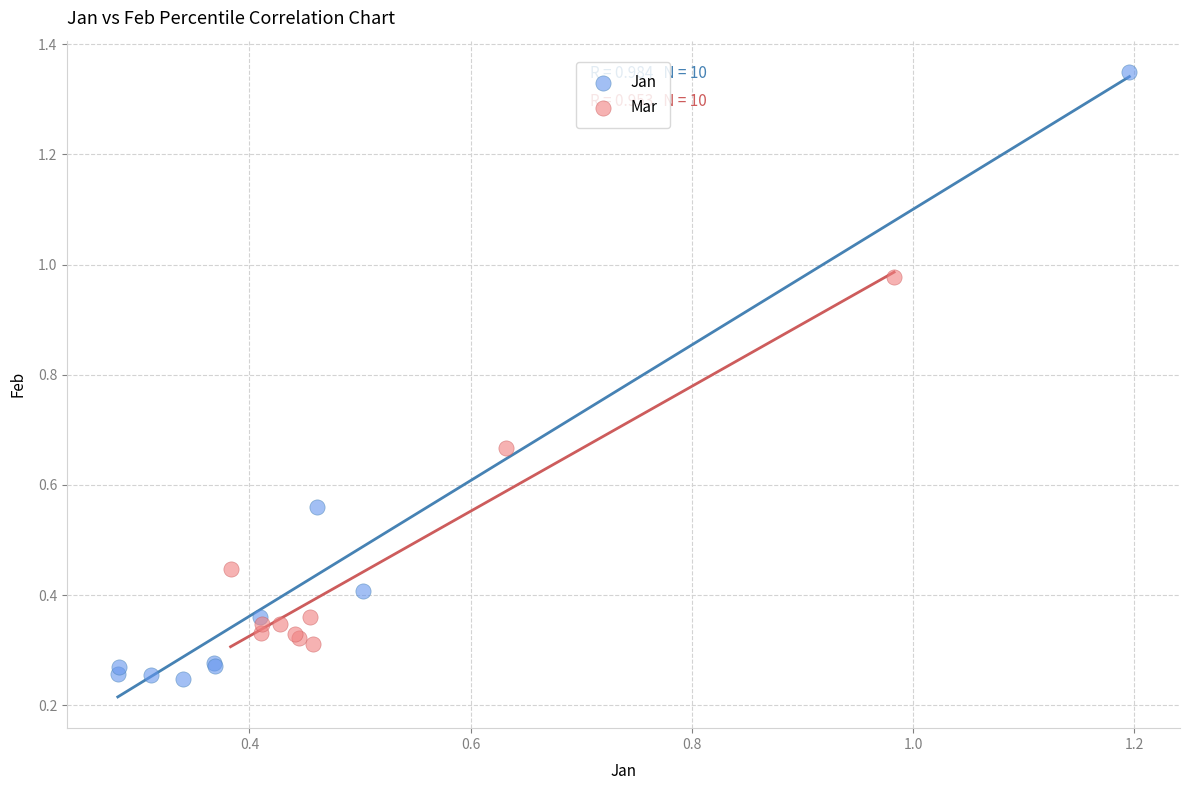

Which series contains the lowest Y value?

Jan